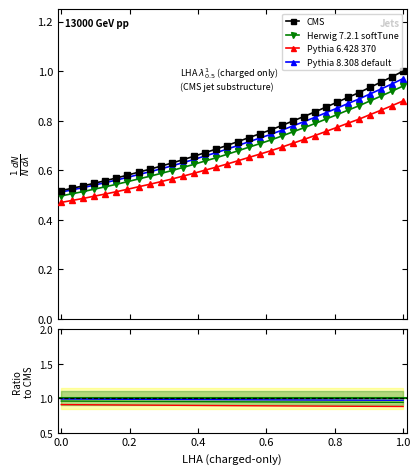

What is the average value?

0.7